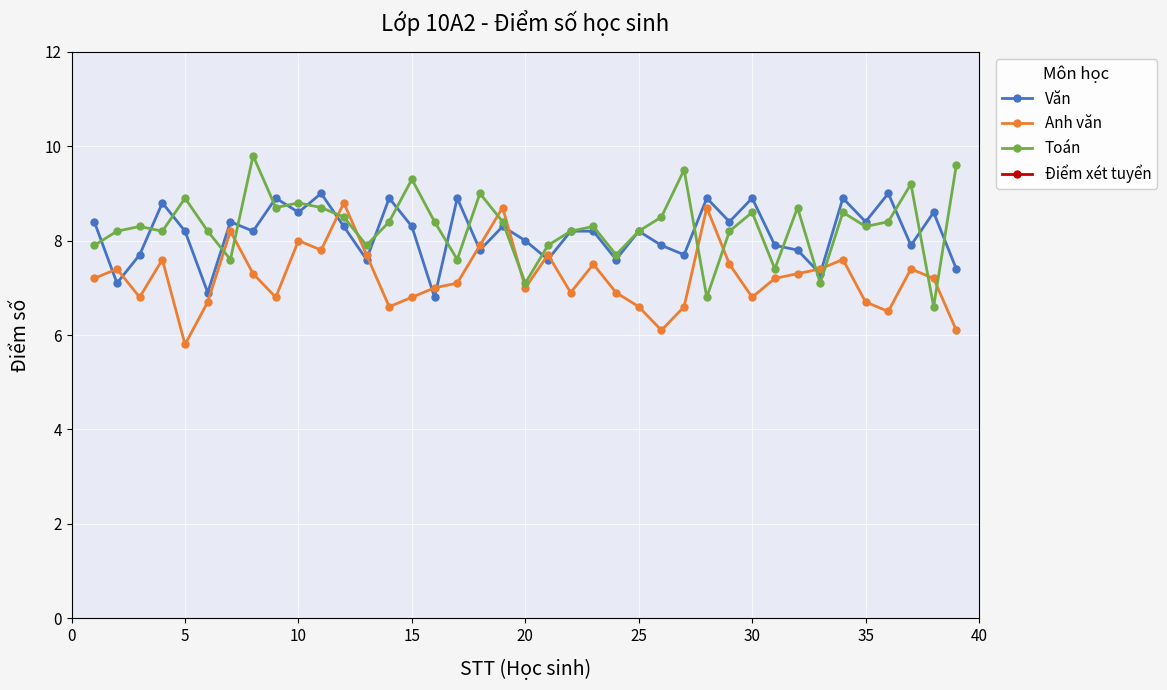

True or false: Văn has more than 1 interior local peaks.

True